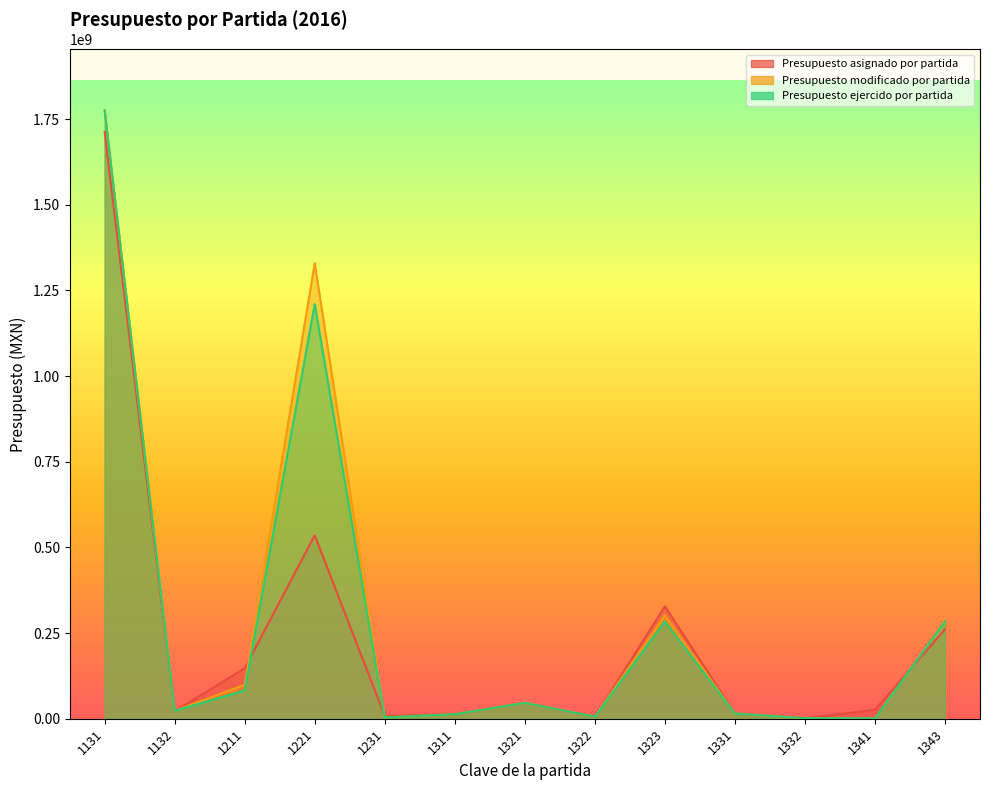

What is the value of the Presupuesto modificado por partida point at the 10th from the left?

15246580.2